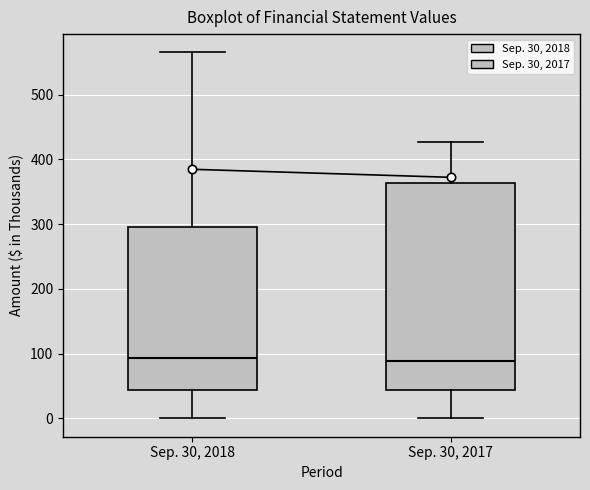

Reading left to right, read every box against the y-axis: the position of its median line, the range the box covers, and the ends of its whiskers. The values are not printed on the chart, so give them approximately, as read against the axis.

Sep. 30, 2018: median 90, box 40 to 290, whiskers 0 to 570
Sep. 30, 2017: median 90, box 40 to 360, whiskers 0 to 430